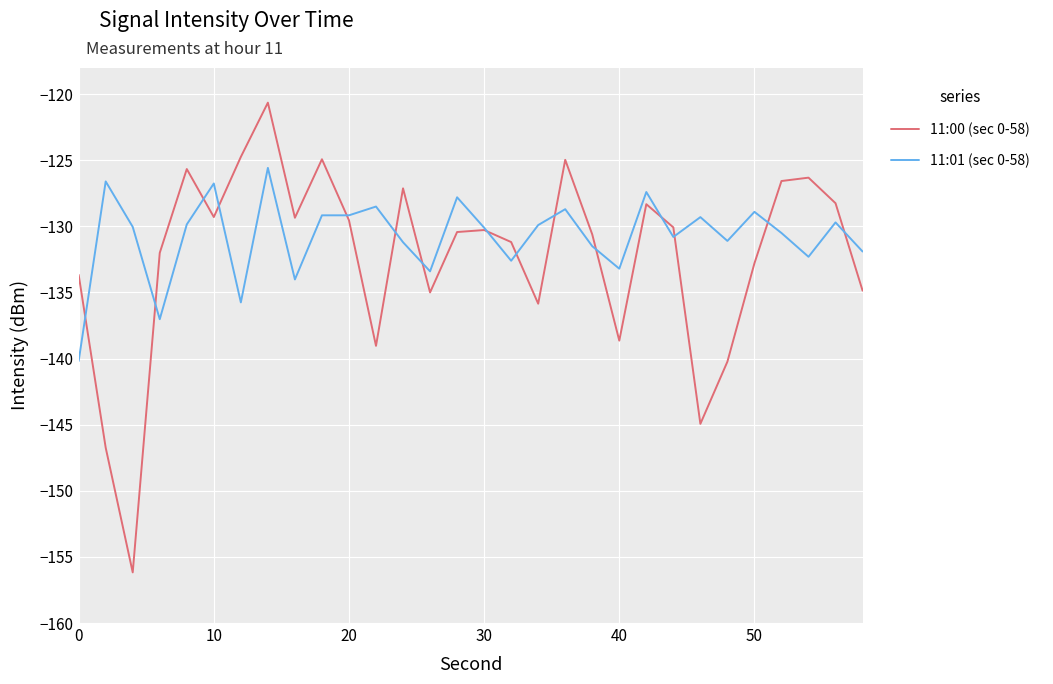

Rank the series by their maximum value, from highest to lowest.

11:00 (sec 0-58), 11:01 (sec 0-58)